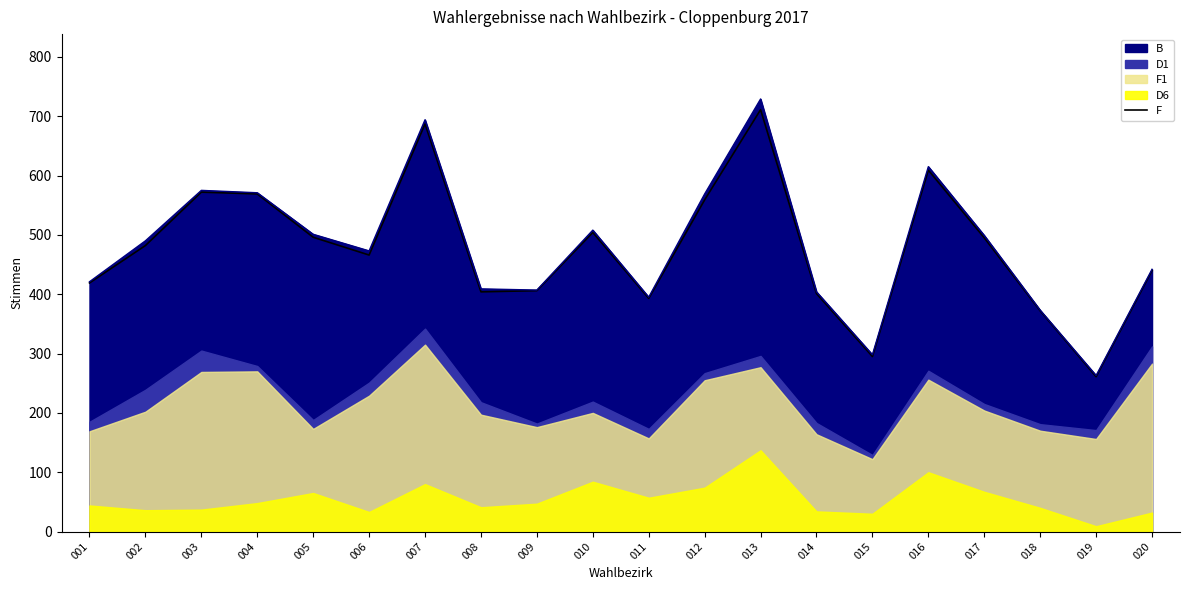

At which category does the data reach its first local valley?

006